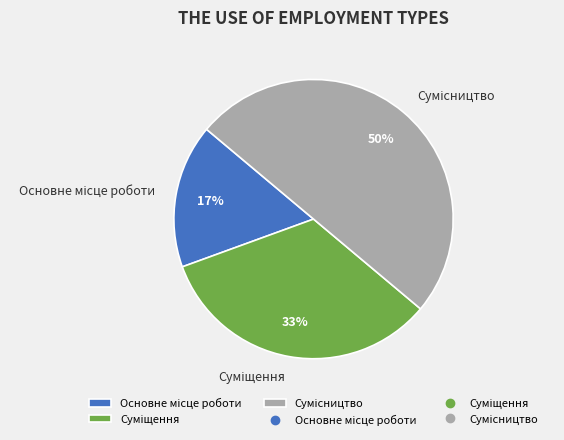

How many slices are in this pie chart?

3